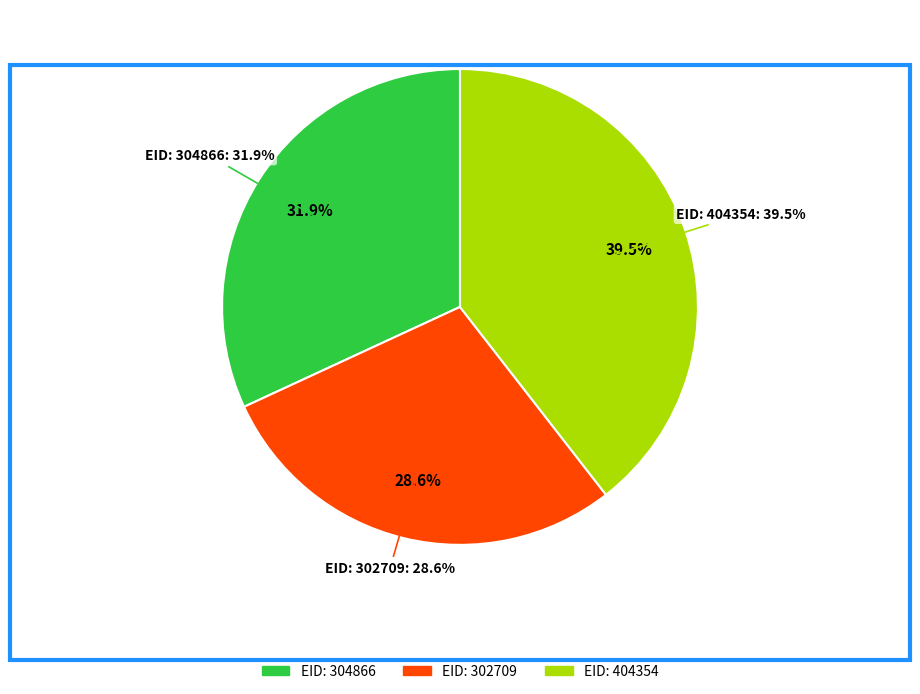

Which category has the biggest portion of the pie?

404354